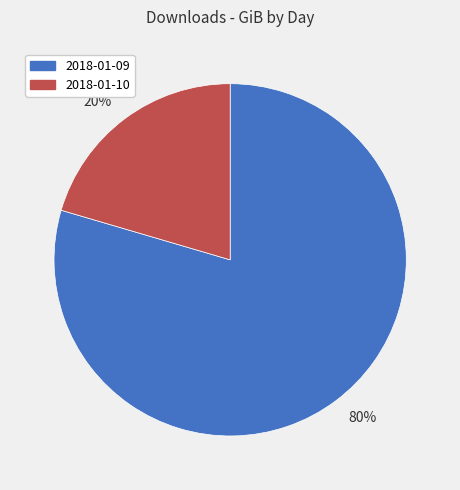

How many segments does this pie chart have?

2